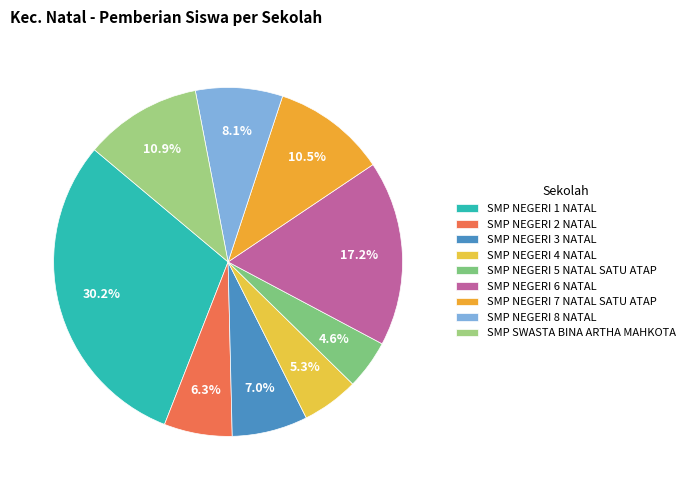

To the nearest percent, what is the combined percentage of SMP NEGERI 6 NATAL and SMP NEGERI 8 NATAL?

25%